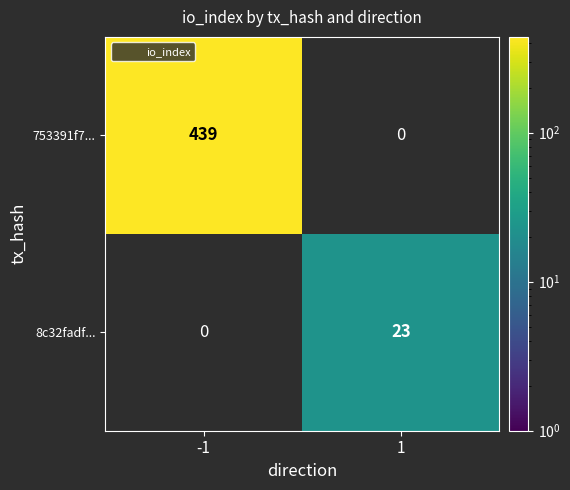

Reading right to left, what are all the values shown in this chart?

753391f7...: 0	439
8c32fadf...: 23	0